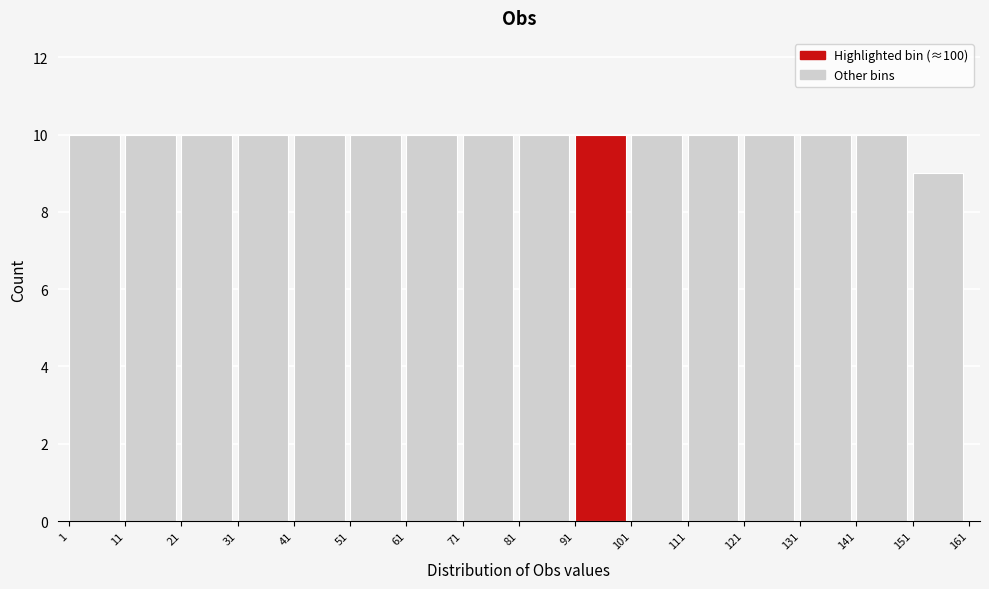

What is the height of the bar covering 41 to 51 on the x-axis? The values are not printed on the chart, so give them approximately, as read against the axis.

10